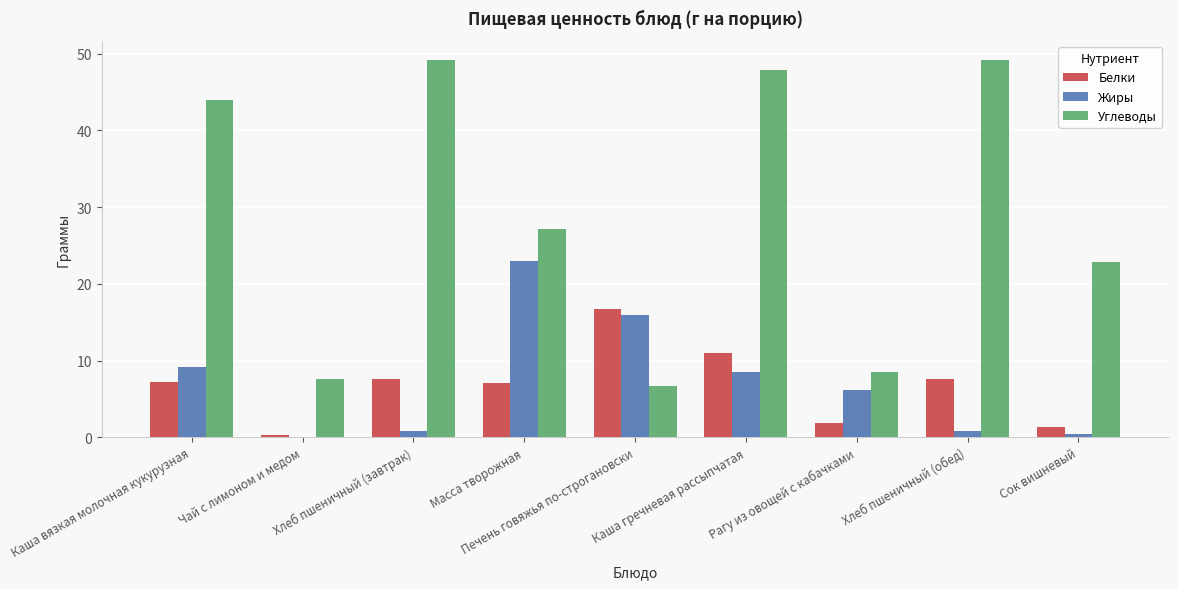

Where does the Углеводы series first go above 27?

Каша вязкая молочная кукурузная